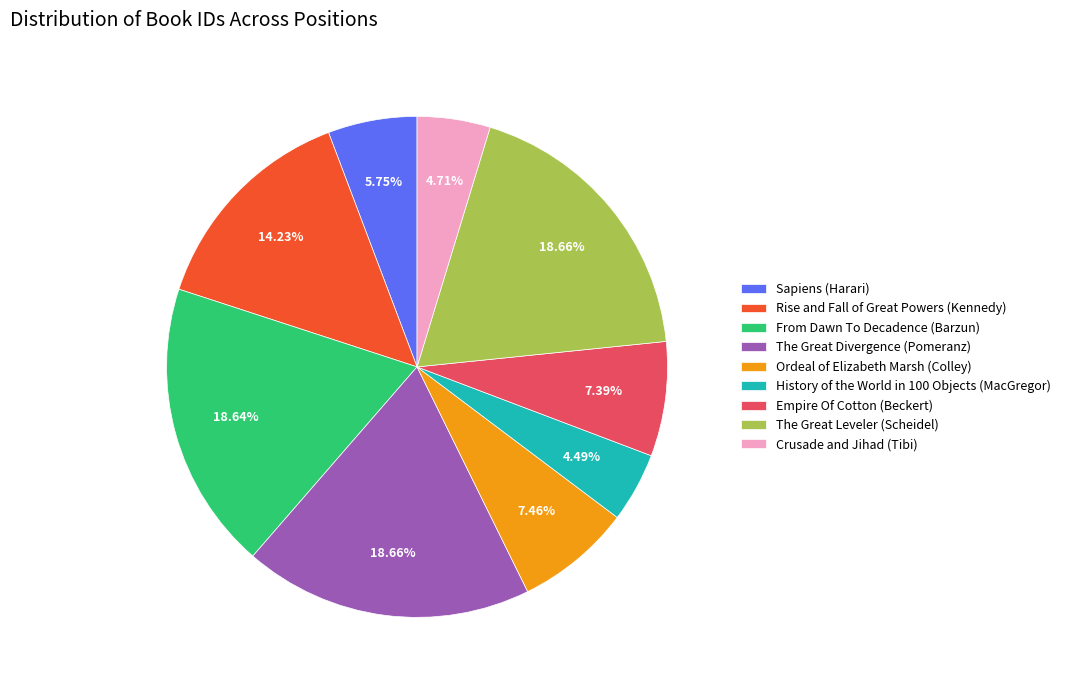

To the nearest percent, what portion does Empire Of Cotton (Beckert) represent?

7%